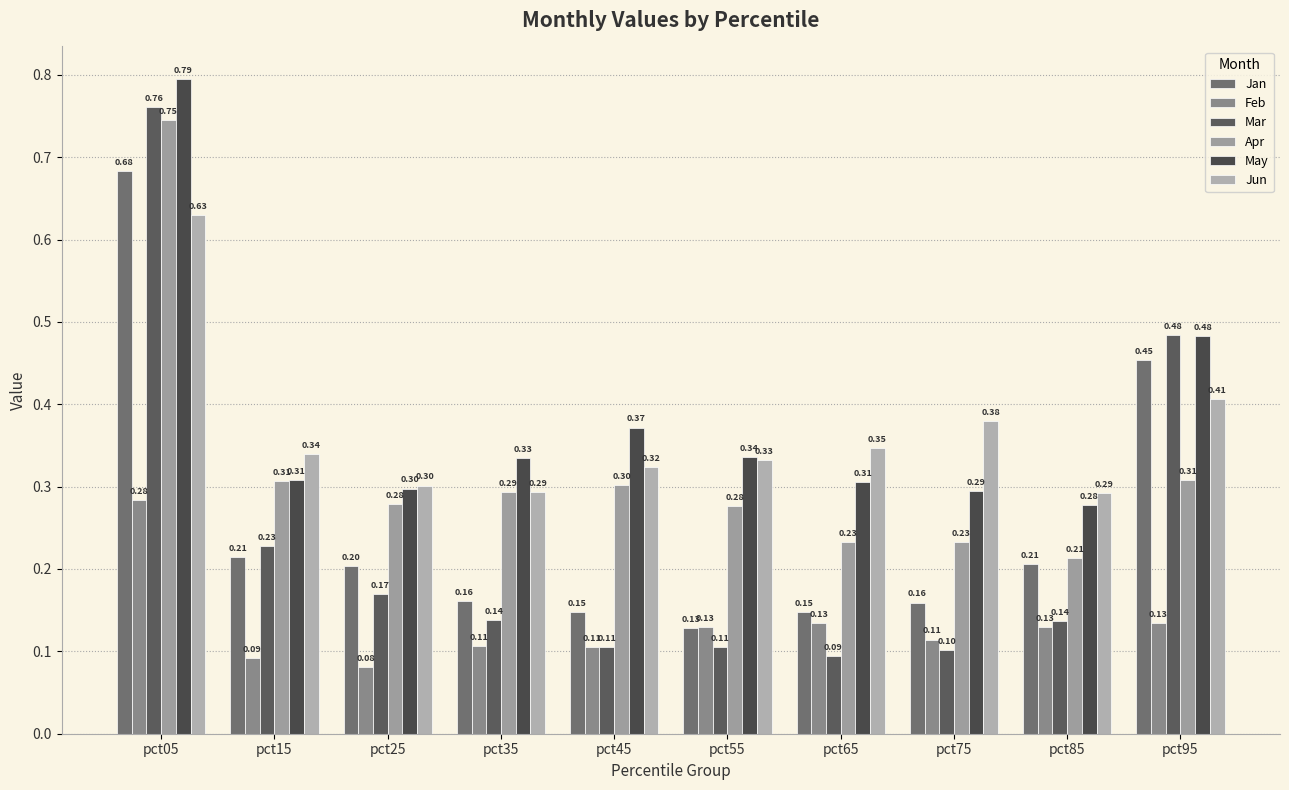

The Mar series shows 0.2 at pct55. True or false?

False